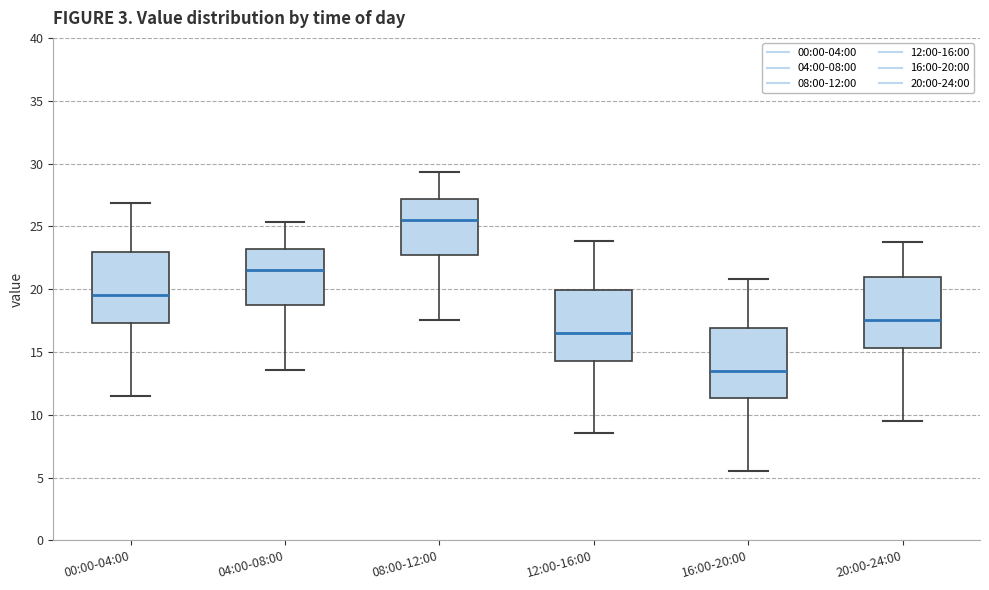

Where is the lower edge of the box for 00:00-04:00 on the y-axis? The values are not printed on the chart, so give them approximately, as read against the axis.

17.5